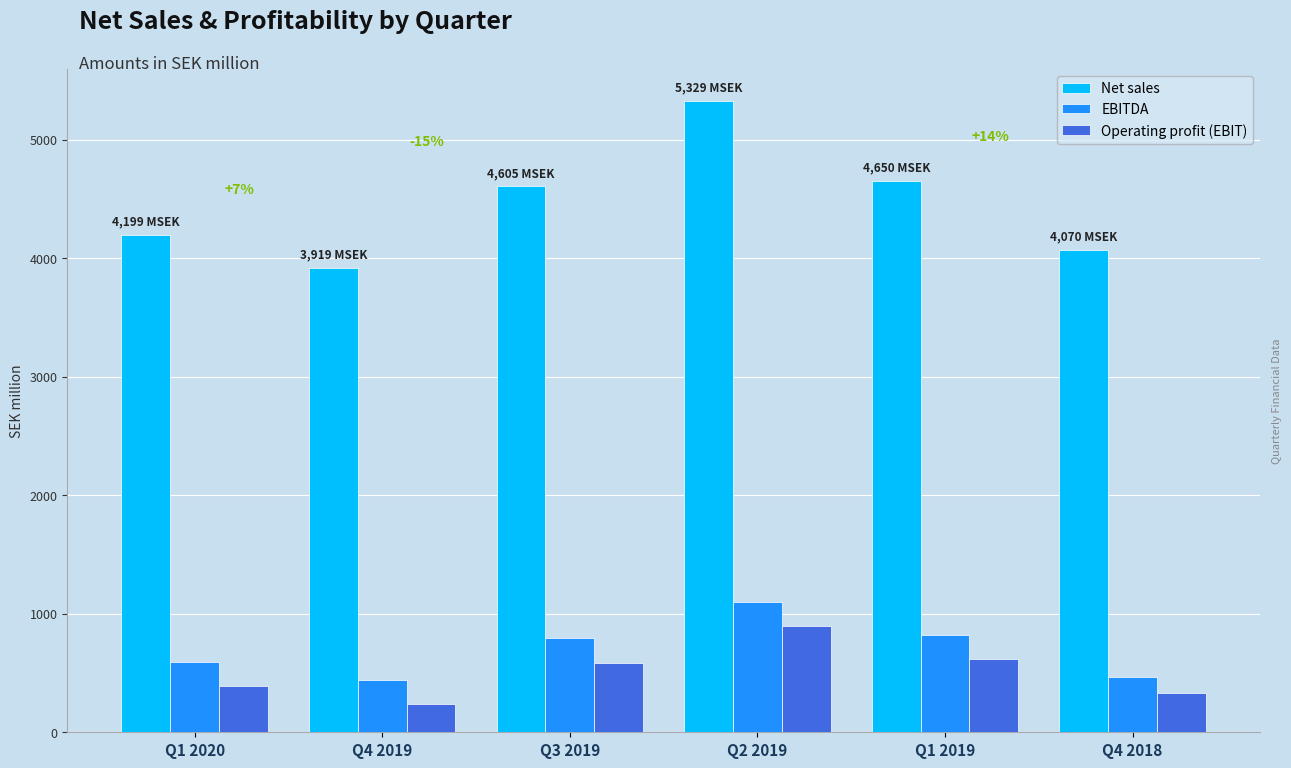

Is the value of Net sales at Q2 2019 greater than the value of Operating profit (EBIT) at Q1 2020?

Yes